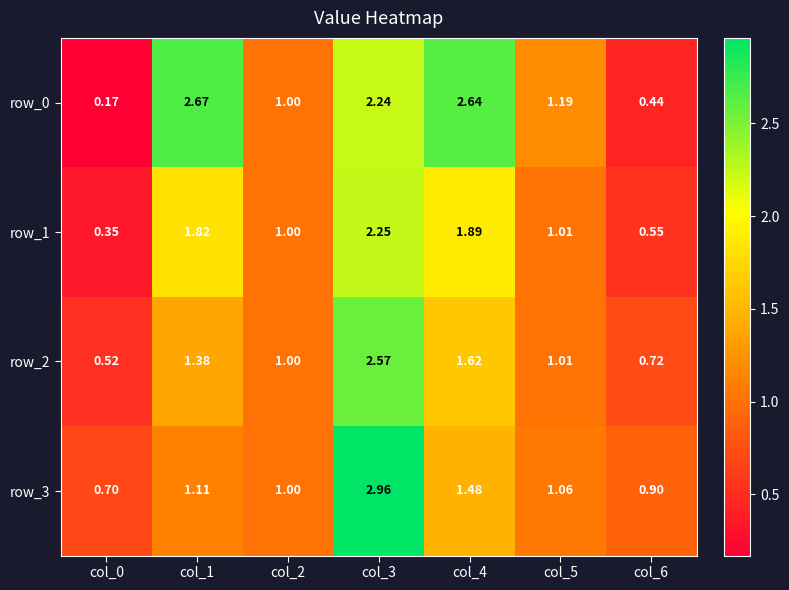

Which series has the widest spread of values?

row_0